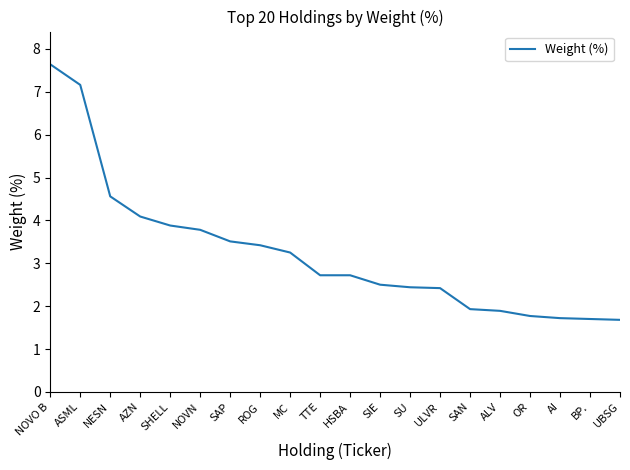

What is the minimum value shown in the chart?

1.7